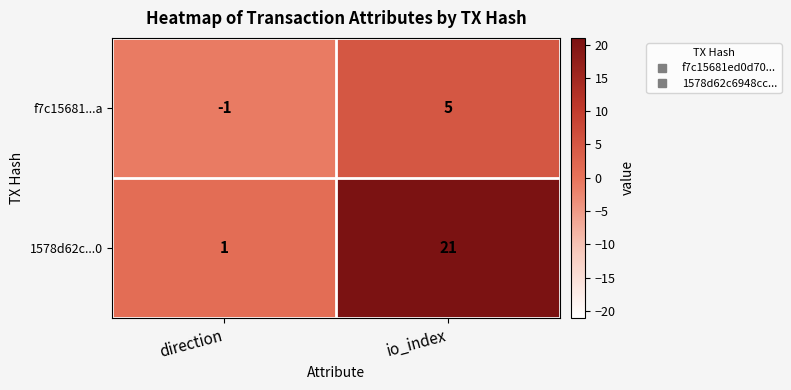

Rank the series by their maximum value, from highest to lowest.

1578d62c...0, f7c15681...a